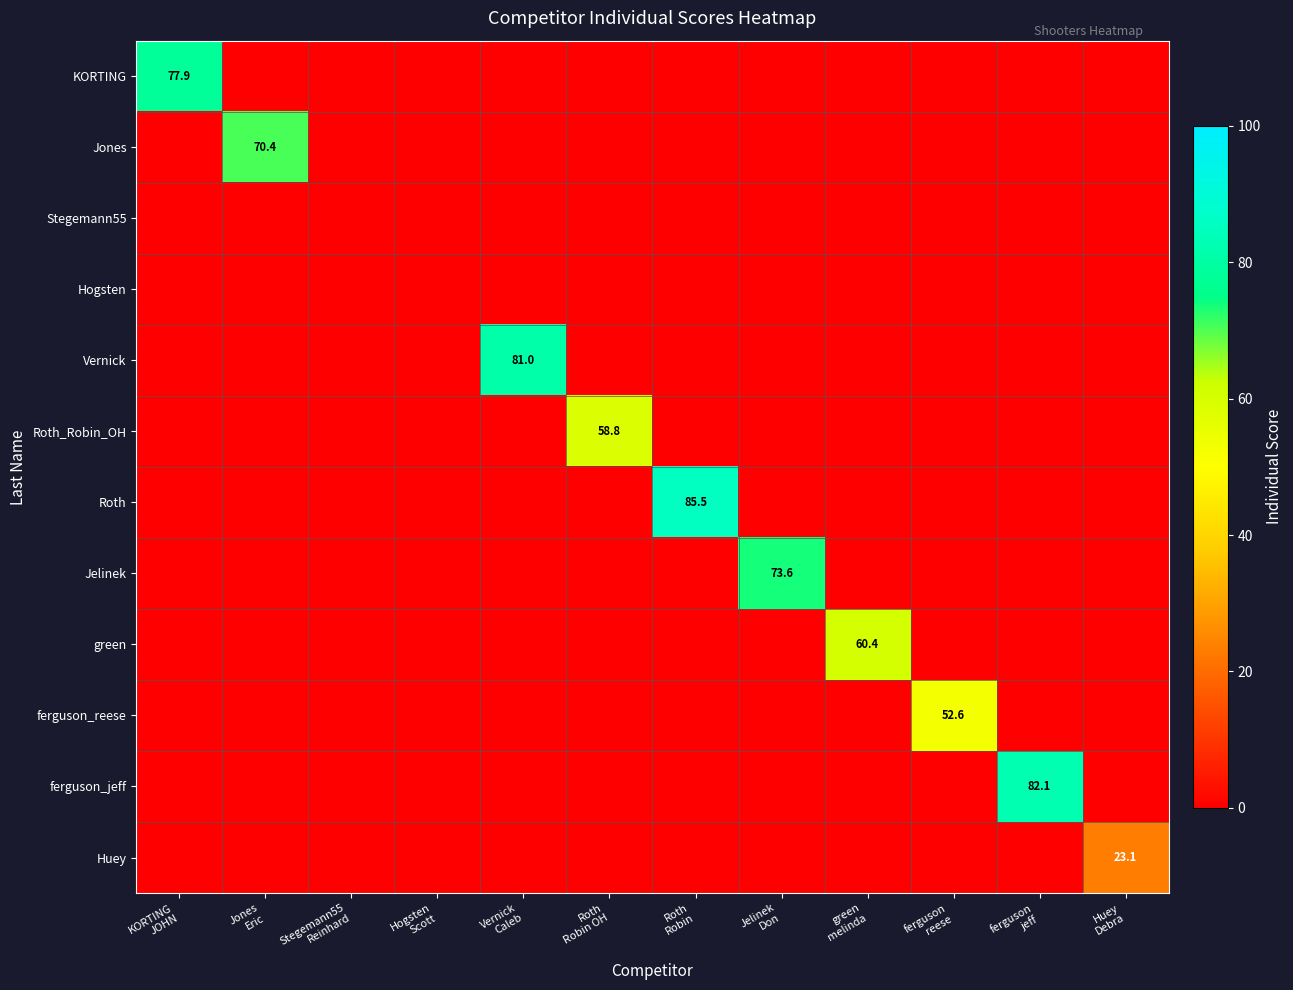

At which category does the chart reach its minimum across all series?

Jones
Eric